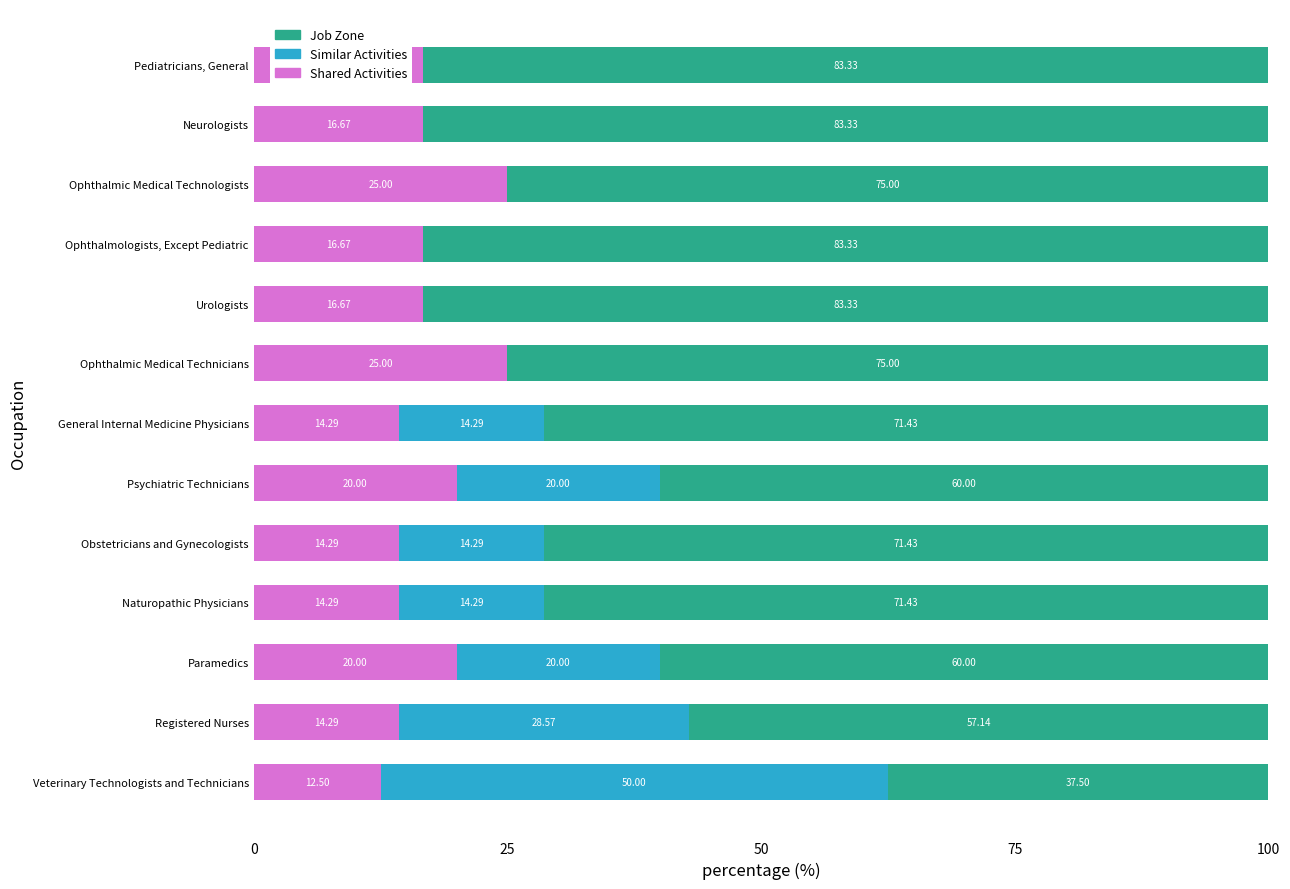

What is the total value across all series at Ophthalmic Medical Technologists?

100.0